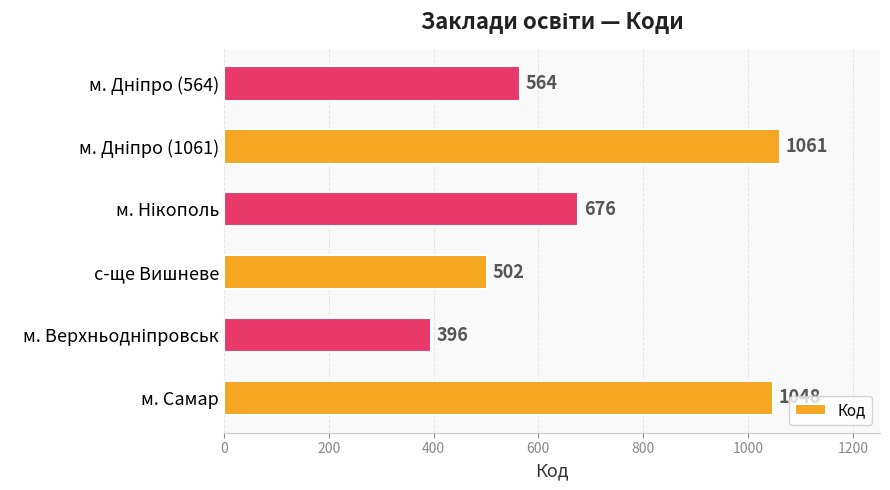

What is the minimum value shown in the chart?

396